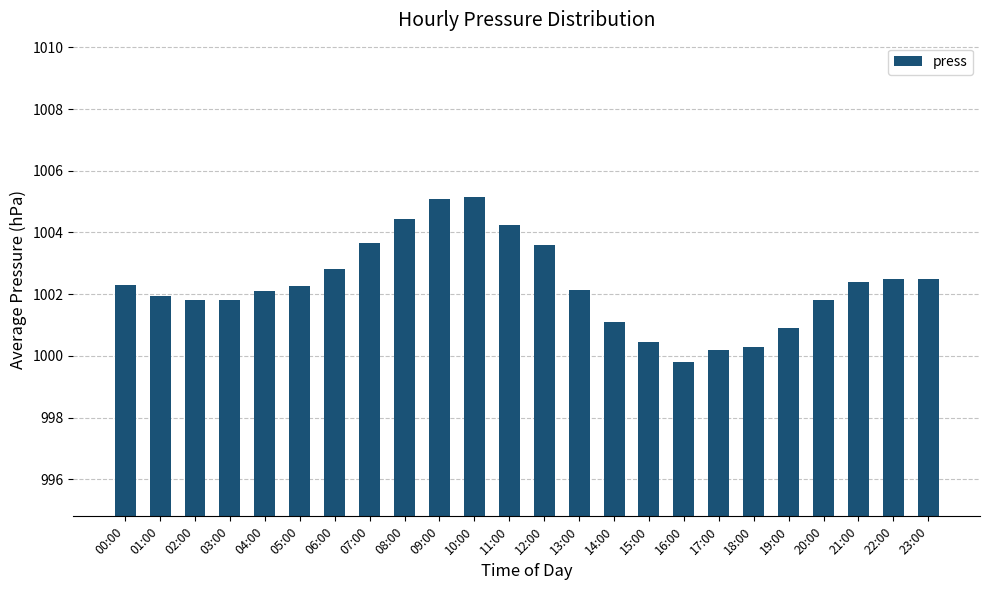

Which label corresponds to the smallest value in the chart?

16:00